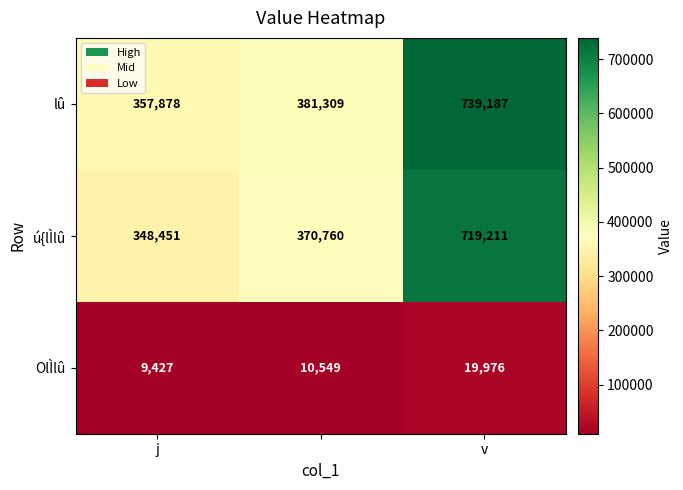

What is the highest value of the ú{lÌlû series?

719211